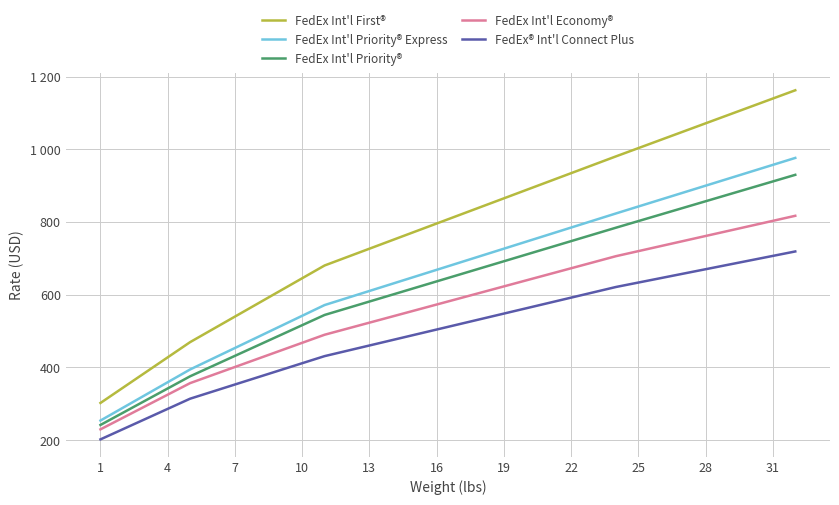

Is this an area chart (filled region under the line)?

No